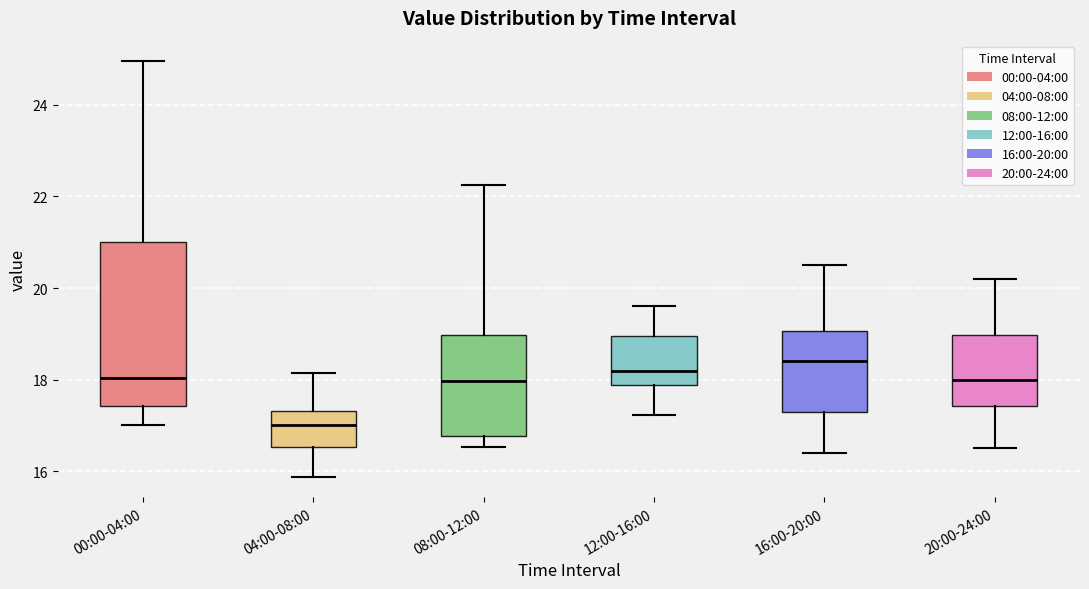

Reading left to right, transcribe this box plot: for each box, give where its median line is, the range the box spans, and where its two whiskers end, as read against the y-axis. The values are not printed on the chart, so give them approximately, as read against the axis.

00:00-04:00: median 18.0, box 17.4 to 21.0, whiskers 17.0 to 25.0
04:00-08:00: median 17.0, box 16.6 to 17.4, whiskers 15.8 to 18.2
08:00-12:00: median 18.0, box 16.8 to 19.0, whiskers 16.6 to 22.2
12:00-16:00: median 18.2, box 17.8 to 19.0, whiskers 17.2 to 19.6
16:00-20:00: median 18.4, box 17.4 to 19.0, whiskers 16.4 to 20.6
20:00-24:00: median 18.0, box 17.4 to 19.0, whiskers 16.6 to 20.2